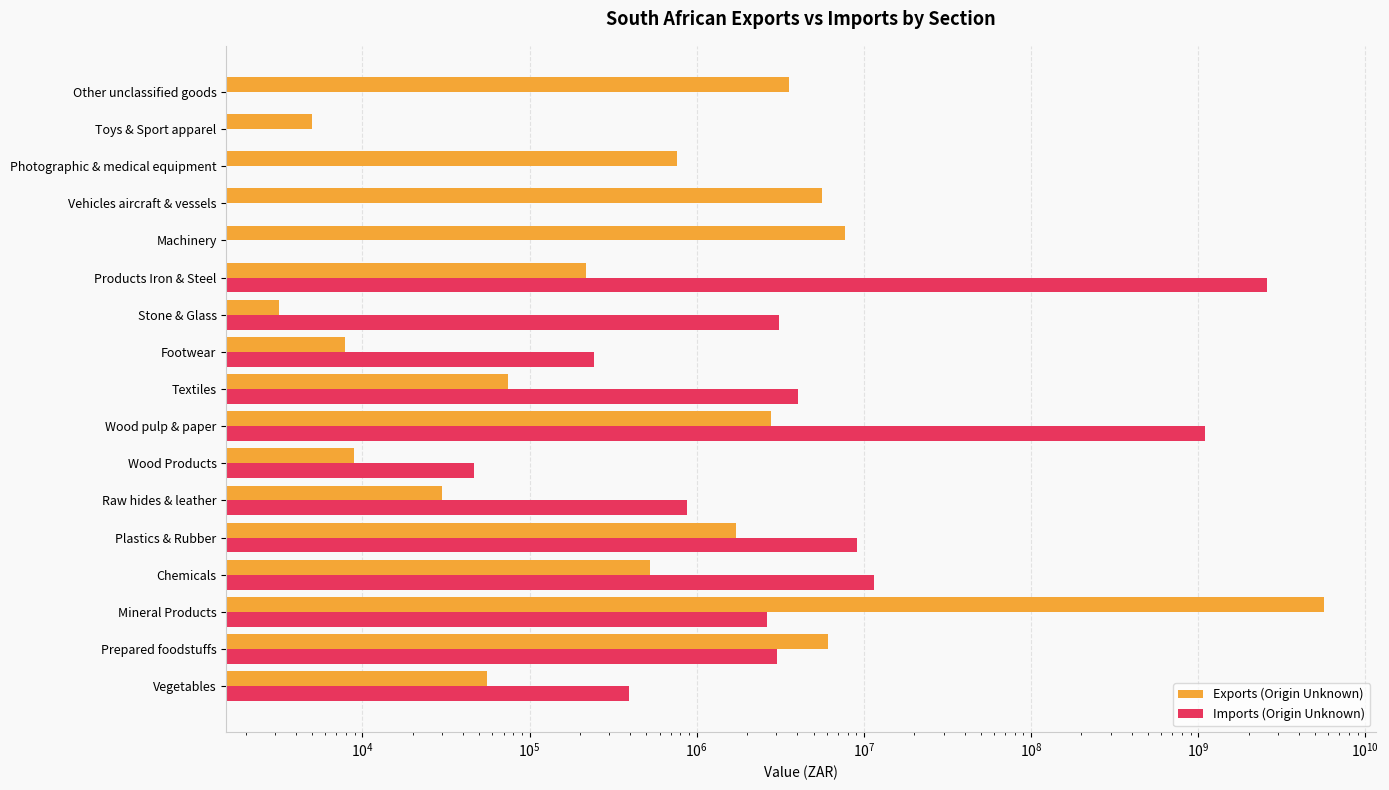

Is it true that Imports (Origin Unknown) equals 1251694 at Raw hides & leather?

False